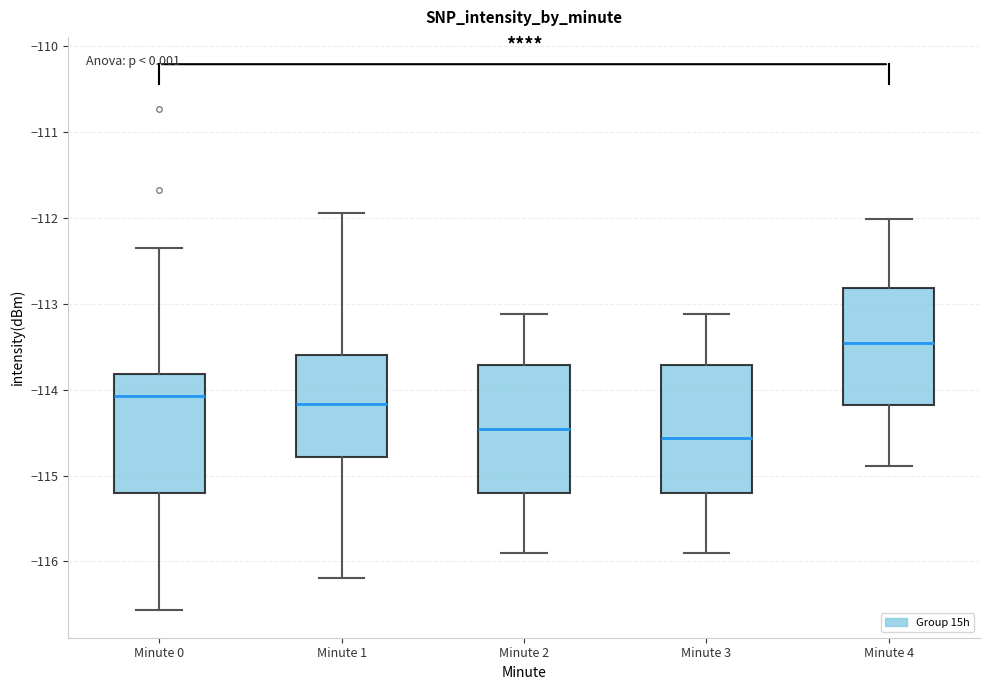

Which box's median line is the lowest?

Minute 3